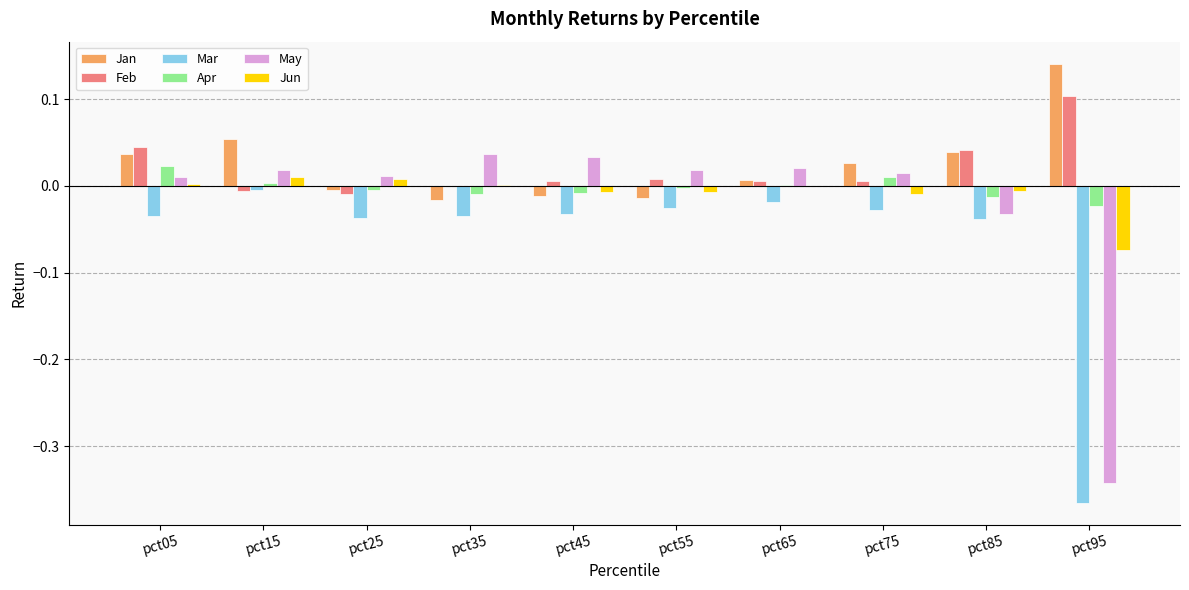

How many data points does each series have?

10